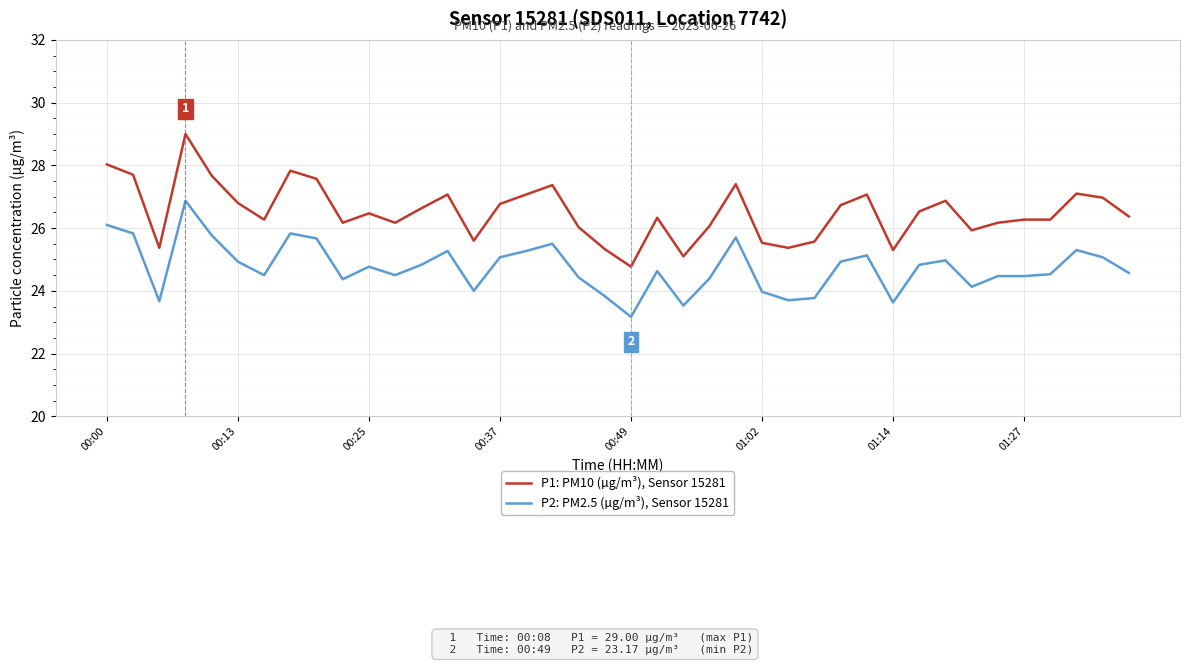

Rank the series by their average value, from lowest to highest.

P2: PM2.5 (µg/m³), Sensor 15281, P1: PM10 (µg/m³), Sensor 15281